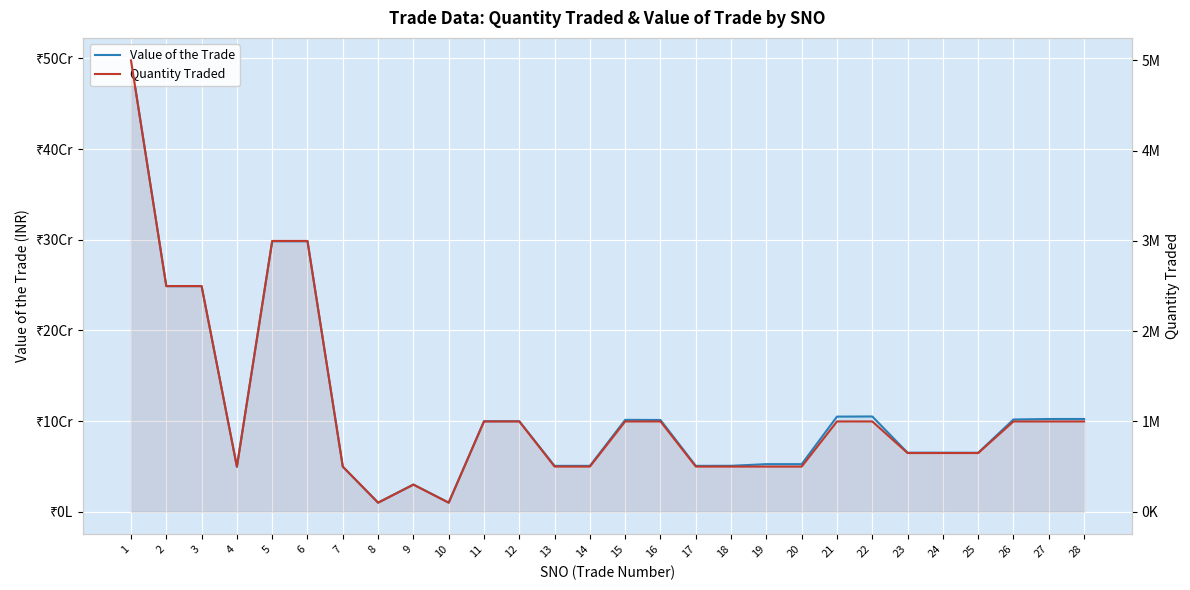

Rank the series at 18 from lowest to highest value.

Quantity Traded, Value of the Trade